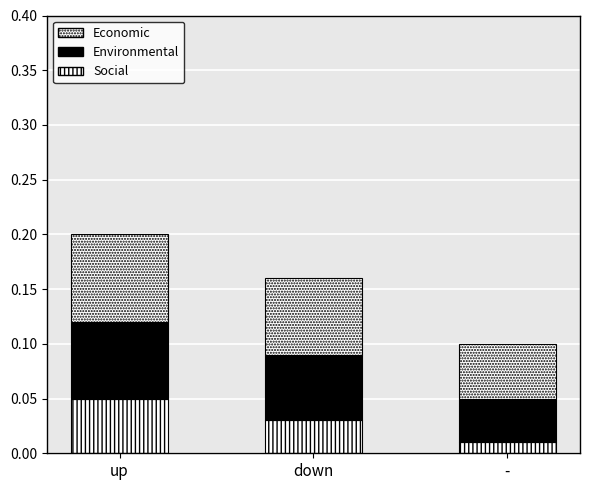

Are the bars horizontal?

No